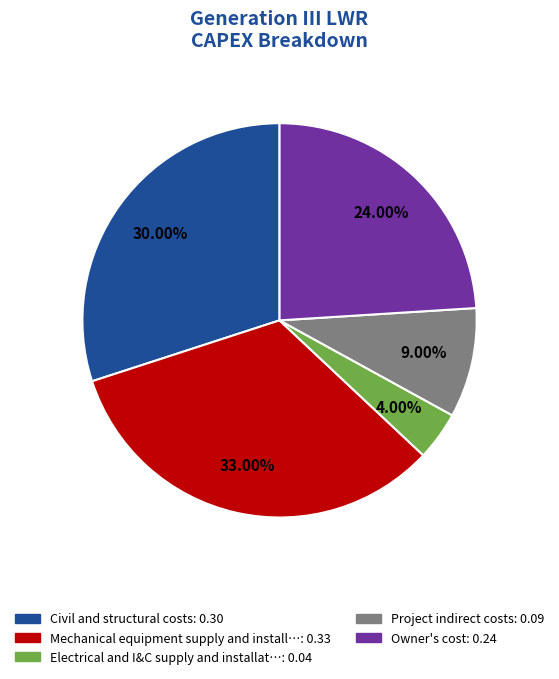

Is there any slice that represents more than half of the pie?

No